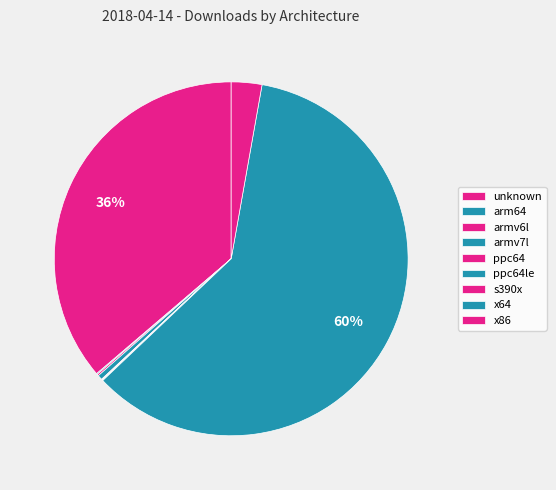

Count the number of slices in the pie.

9